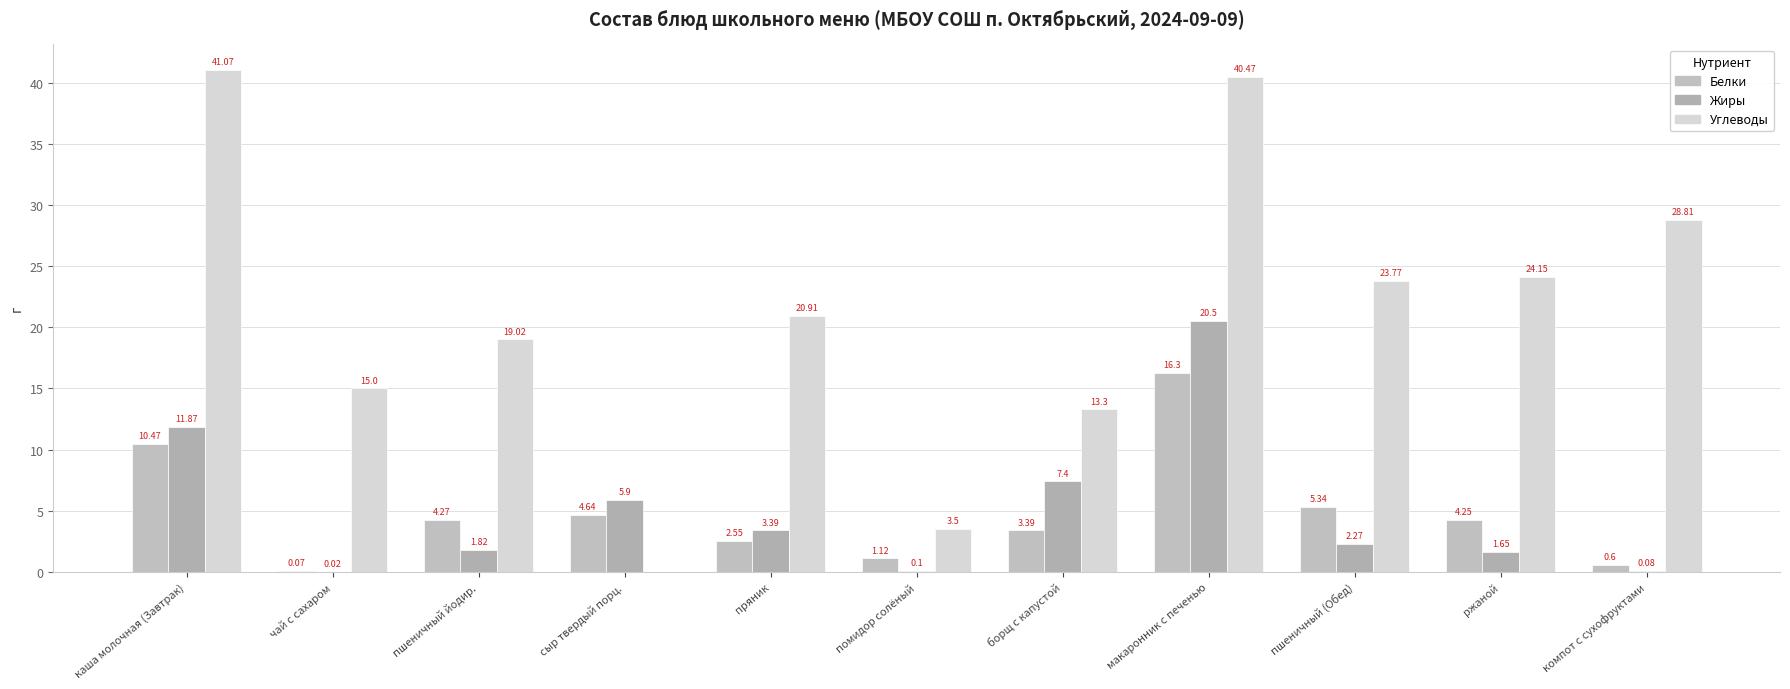

How many distinct data groups are displayed?

3